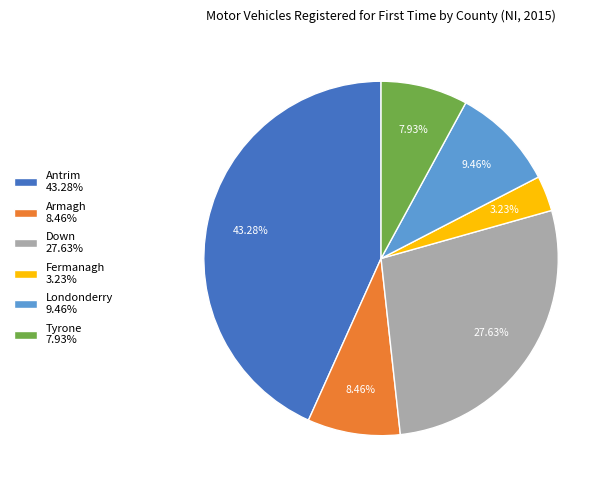

To the nearest percent, what percentage of the pie is Antrim?

43%